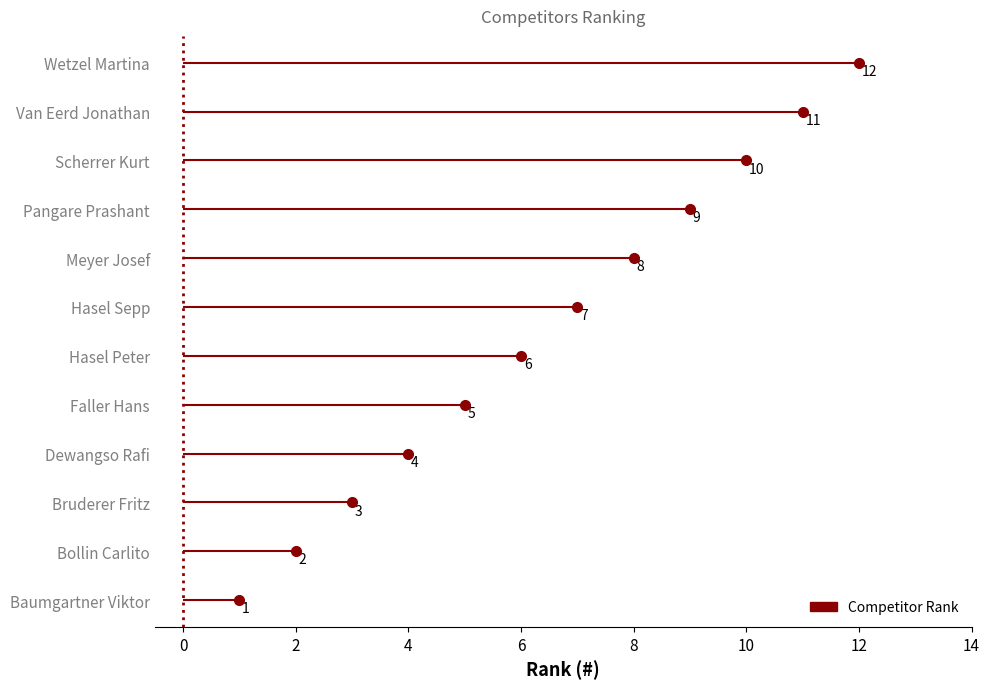

Which has a higher value, Meyer Josef or Baumgartner Viktor?

Meyer Josef